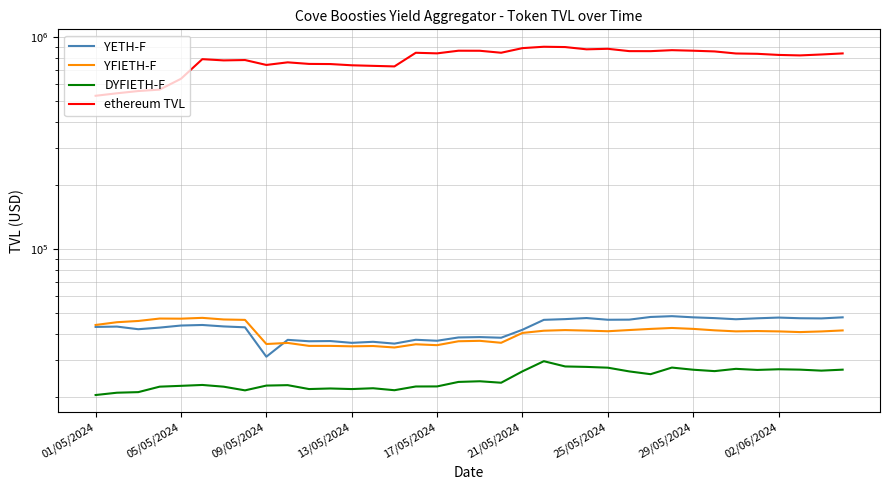

True or false: ethereum TVL and DYFIETH-F cross at least once.

False